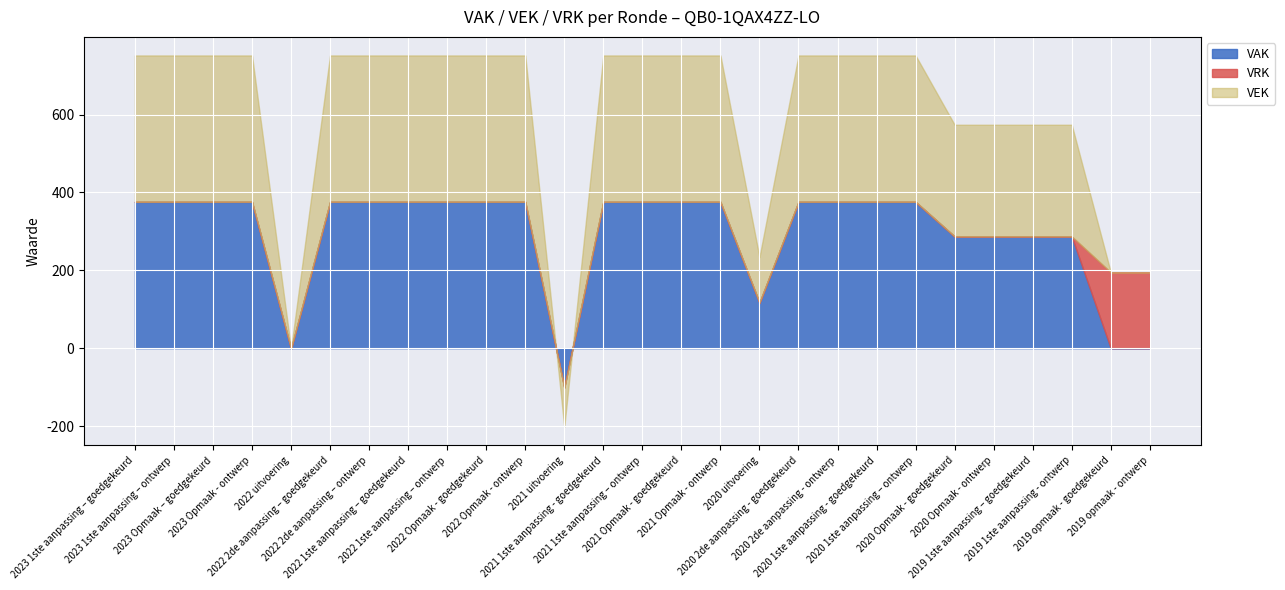

Is the value of VAK at 2020 Opmaak - ontwerp greater than the value of VEK at 2020 2de aanpassing - goedgekeurd?

No